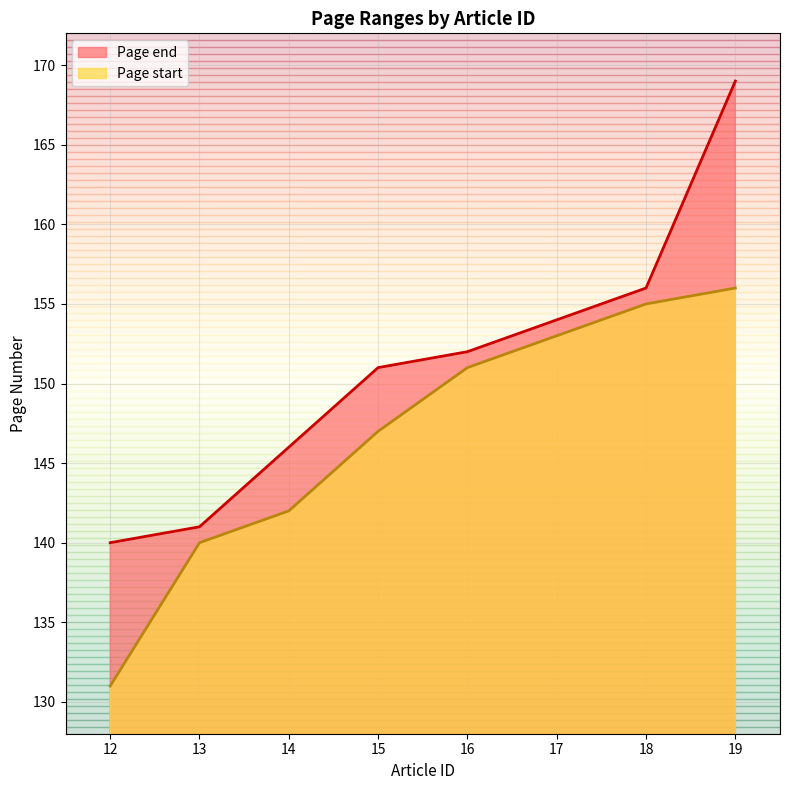

How many data points in Page end are above 152?

3